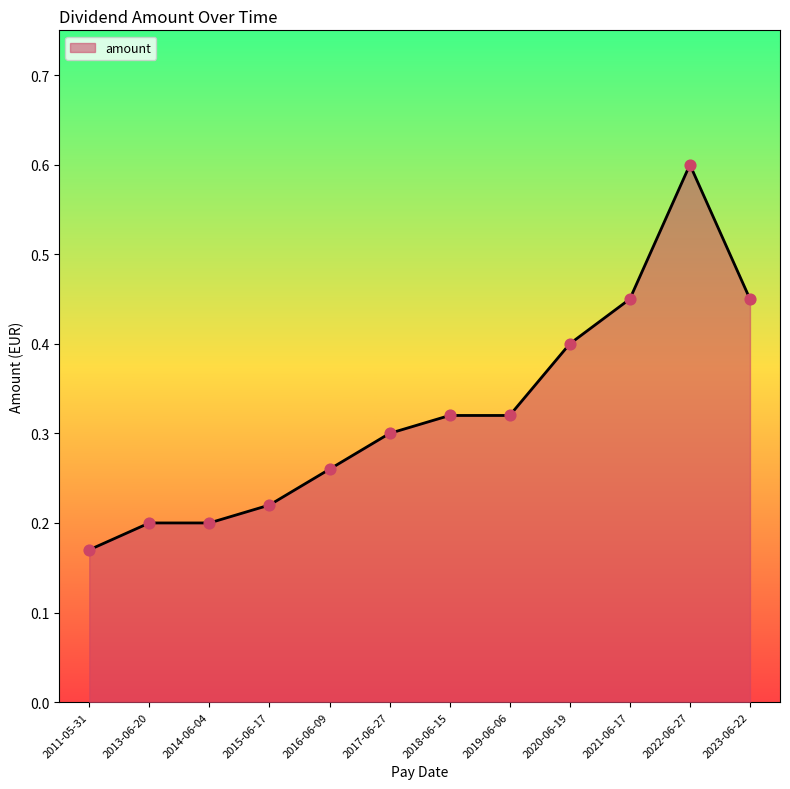

Which has a higher value, 2017-06-27 or 2013-06-20?

2017-06-27